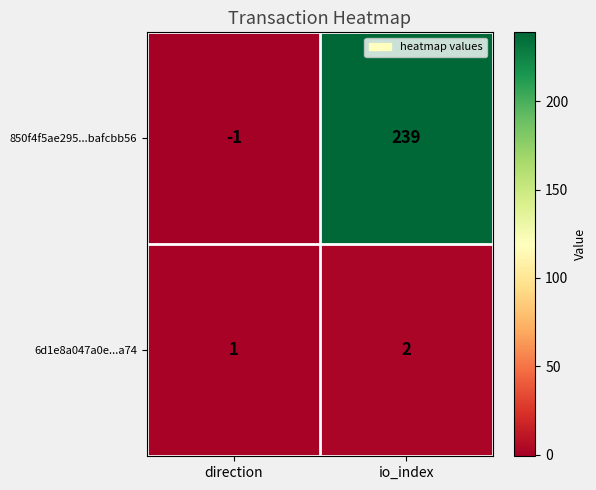

What is the average value of the 850f4f5ae295...bafcbb56 series?

119